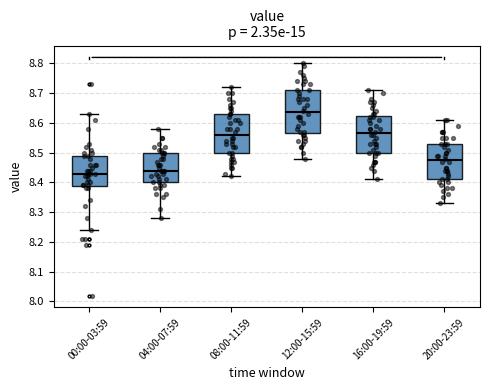

Where does the upper whisker of the box for 00:00-03:59 end on the y-axis? The values are not printed on the chart, so give them approximately, as read against the axis.

8.63